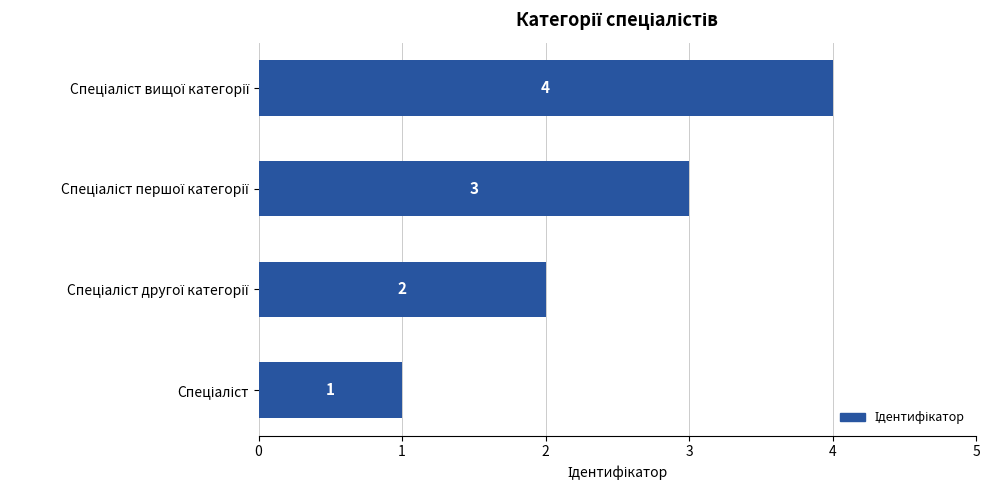

What is the sum of all values?

10